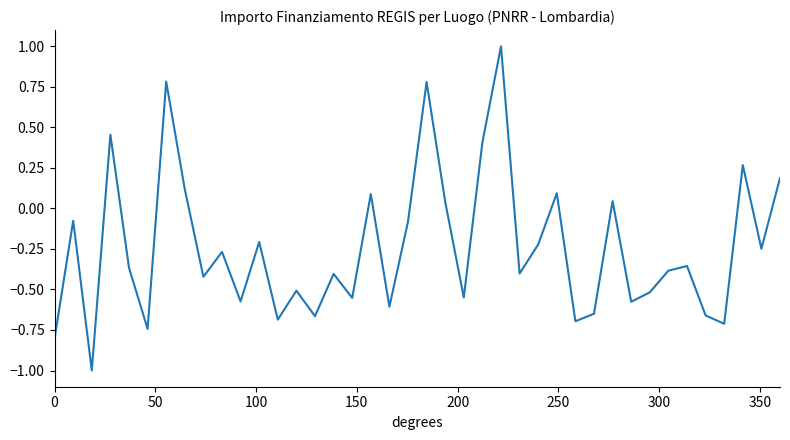

How many values are below 0?

28